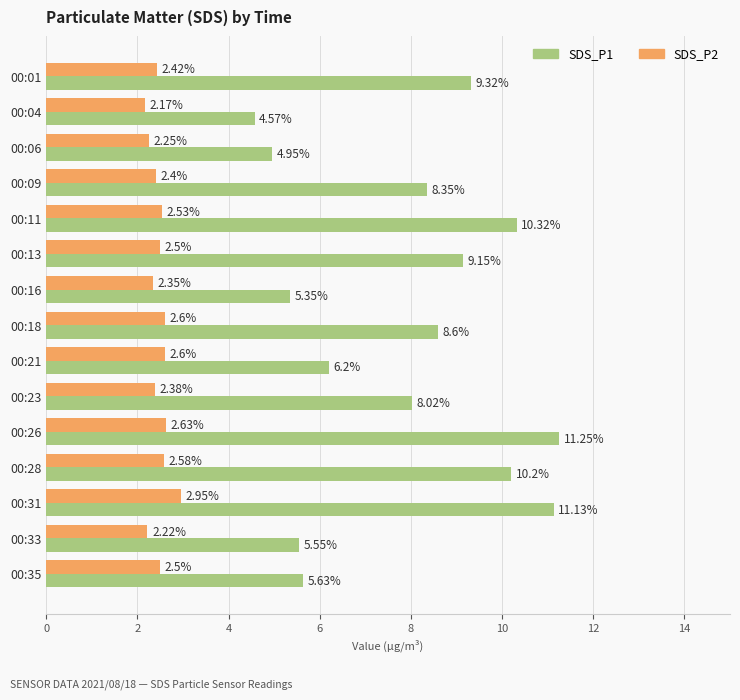

Count the number of data series in this chart.

2